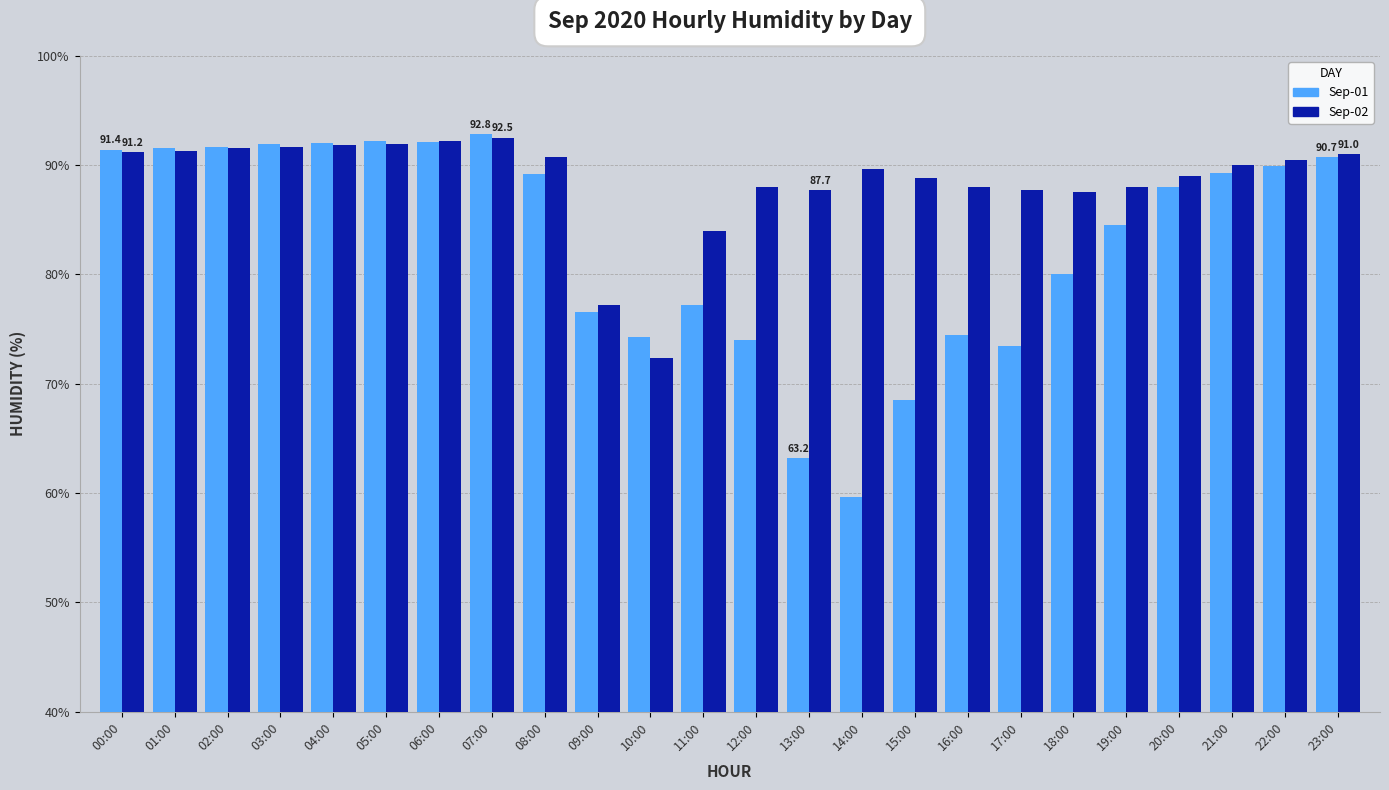

What is the minimum value for Sep-02?

72.4